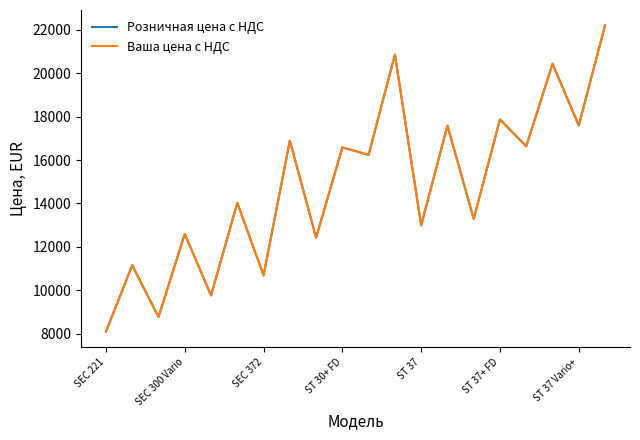

Does the chart have visible grid lines?

No